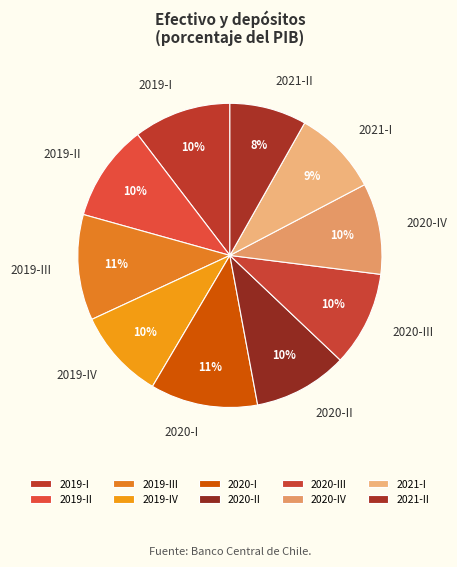

Do 2019-III and 2020-II together represent more than half of the pie?

No